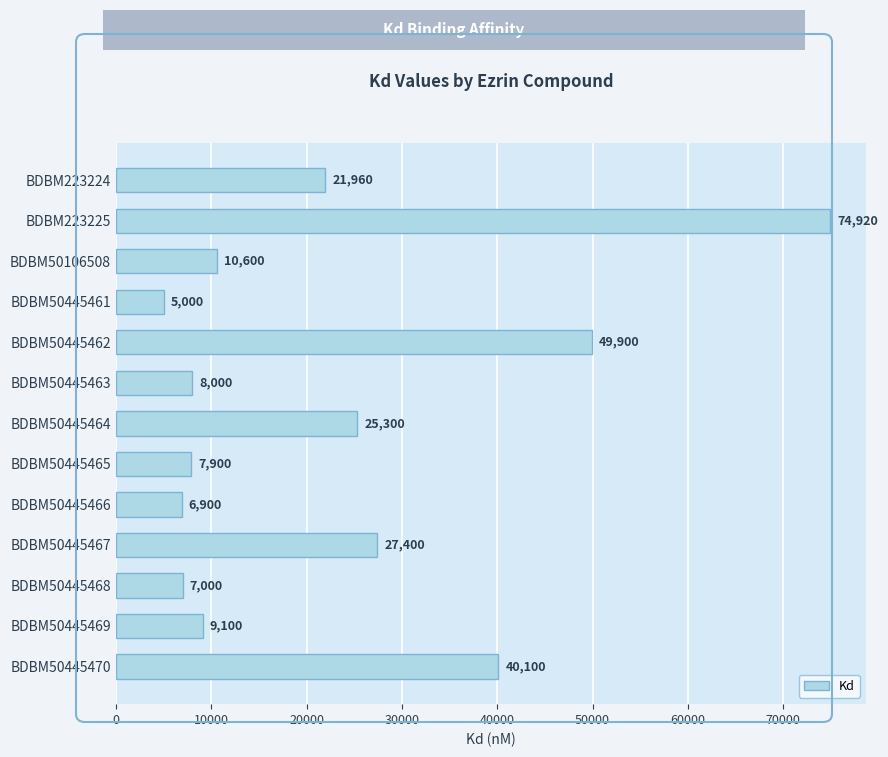

What is the maximum value shown in the chart?

74920